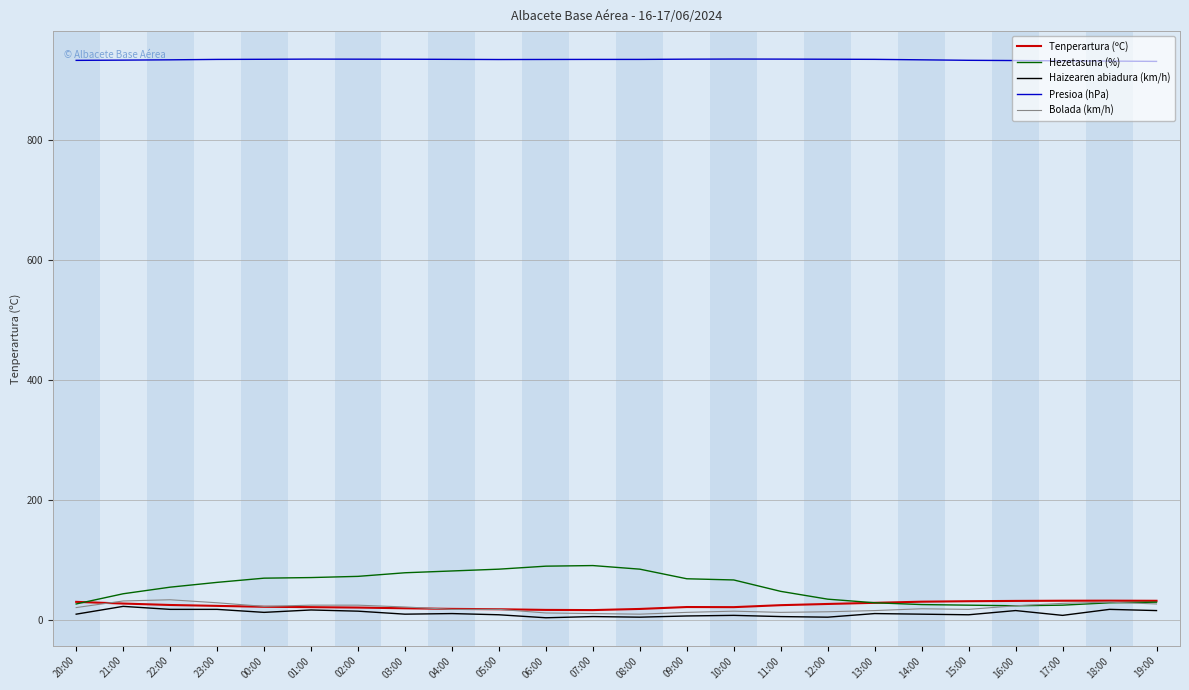

Is it true that Presioa (hPa) equals 1666.7 at 00:00?

False